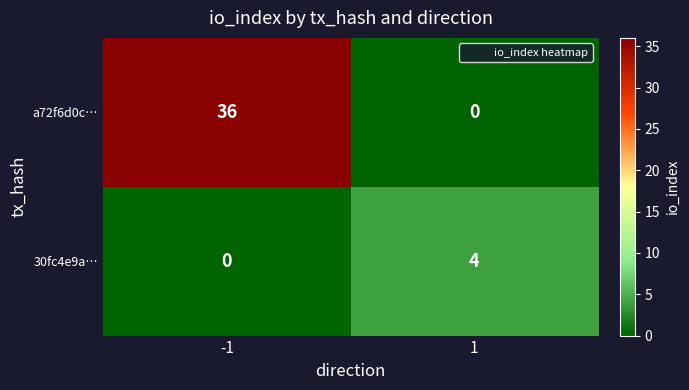

Read the 30fc4e9a… value at 1.

4